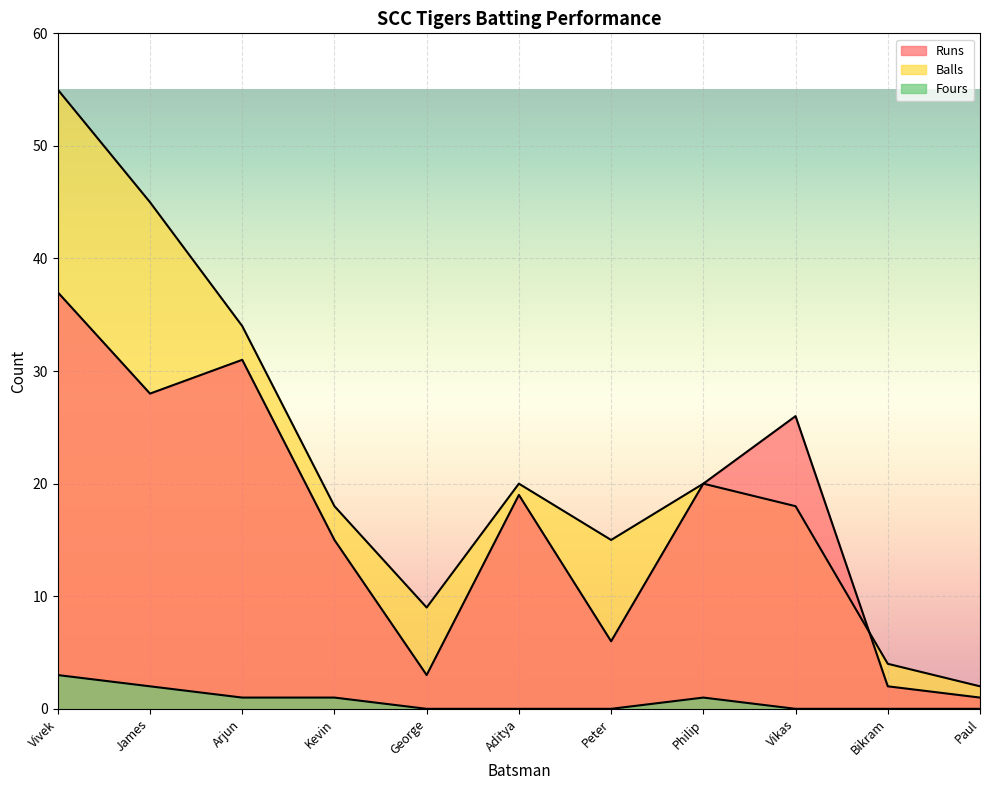

How many values in the Runs series are below 19?

5